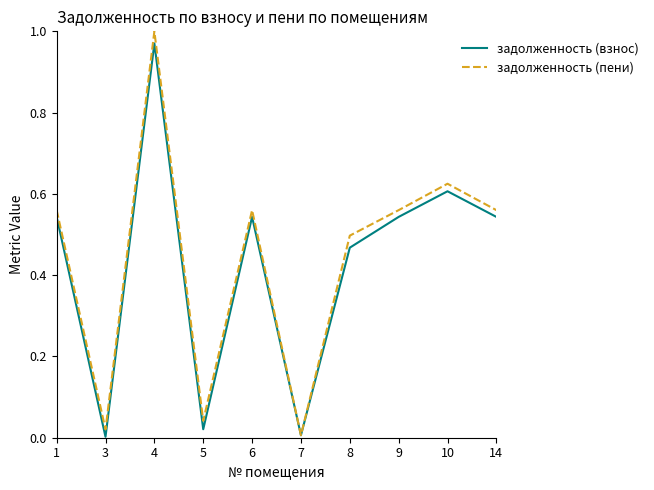

How many distinct data groups are displayed?

2